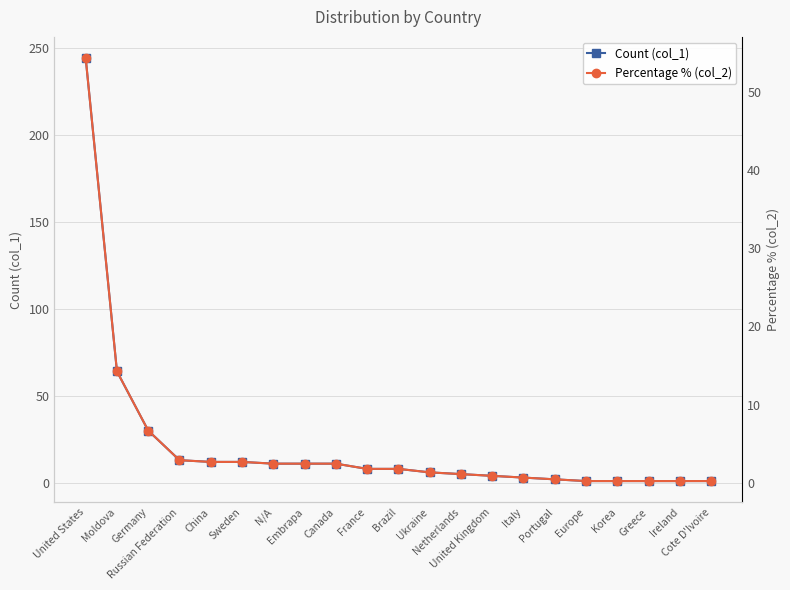

The value of Percentage % (col_2) at Greece is 0.2. True or false?

True